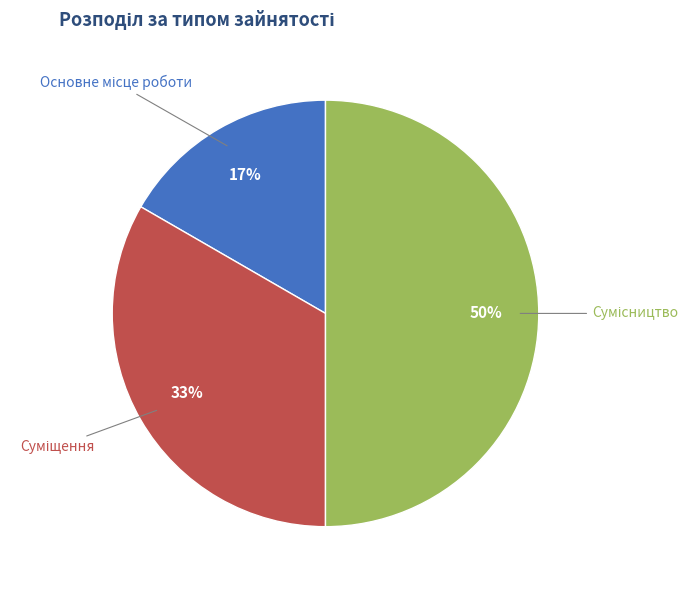

How many slices are in this pie chart?

3